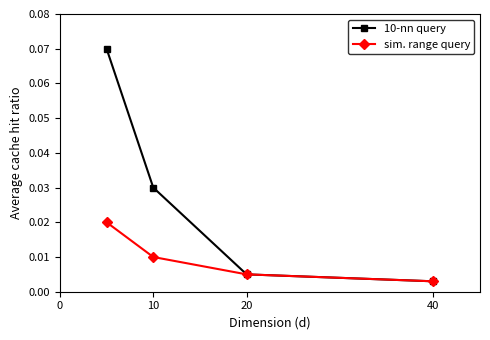

List the series in order of their peak value, highest first.

10-nn query, sim. range query